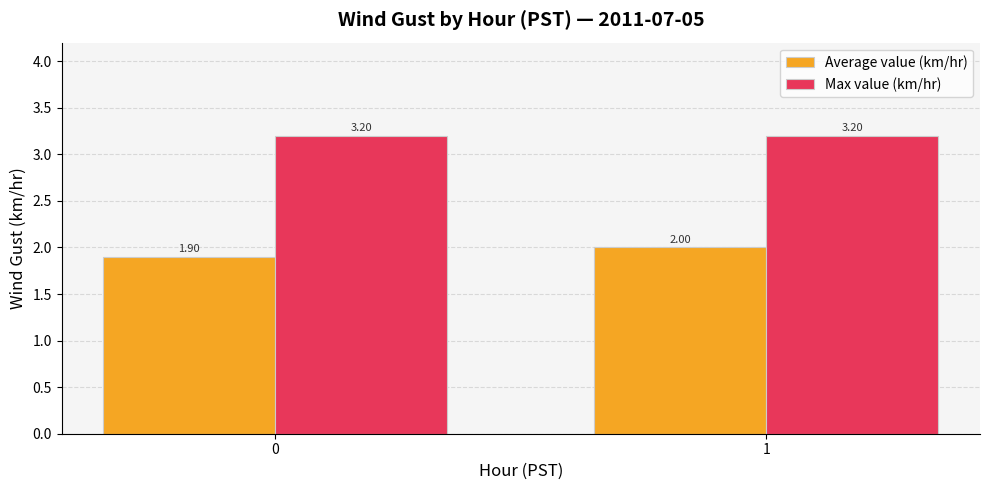

What is the sum of all Max value (km/hr) values?

6.4